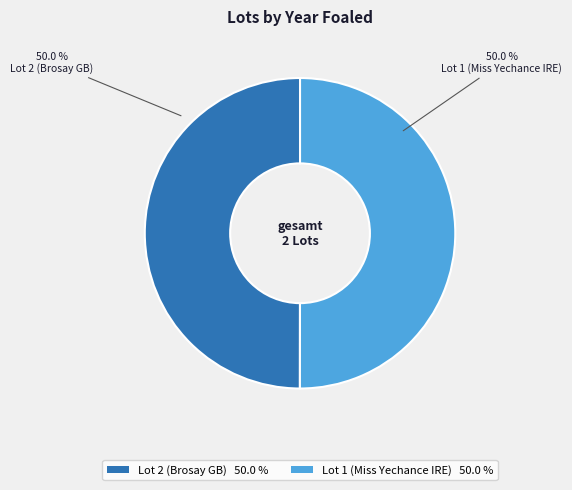

The Lot 1 (Miss Yechance IRE) slice represents 65% of the pie. True or false?

False